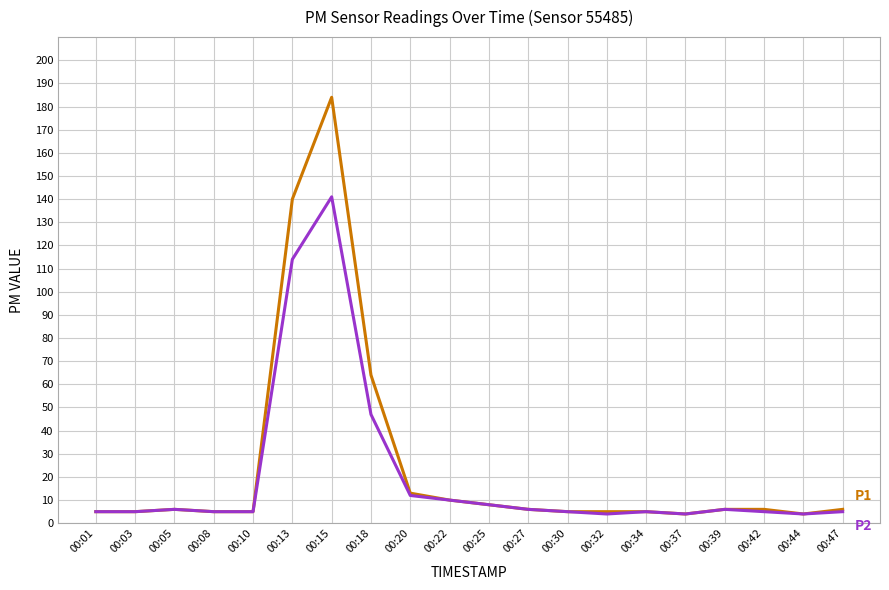

At which category is the sum across all series the highest?

00:15